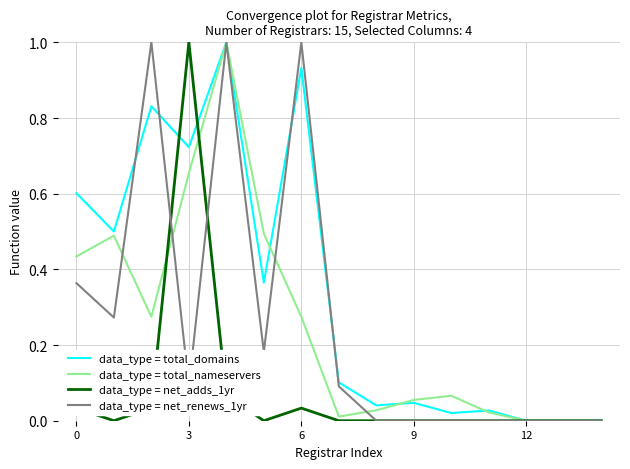

True or false: data_type = total_domains and data_type = net_adds_1yr intersect in this chart.

True